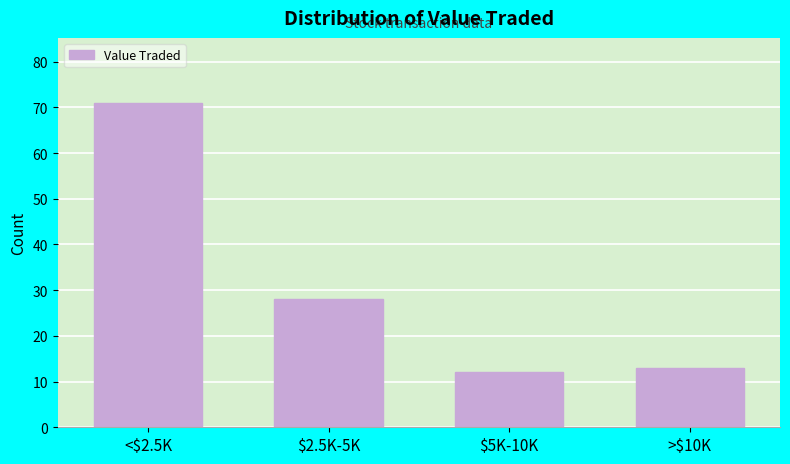

Reading left to right, list all the values displayed in this chart.

71	28	12	13